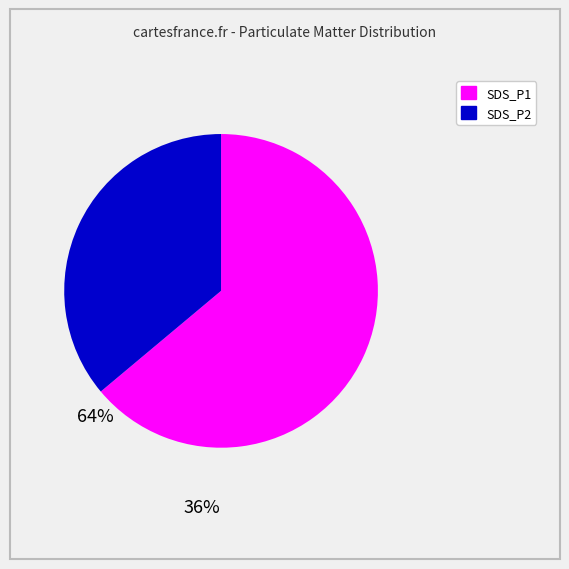

True or false: SDS_P1 accounts for 56% of the total.

False